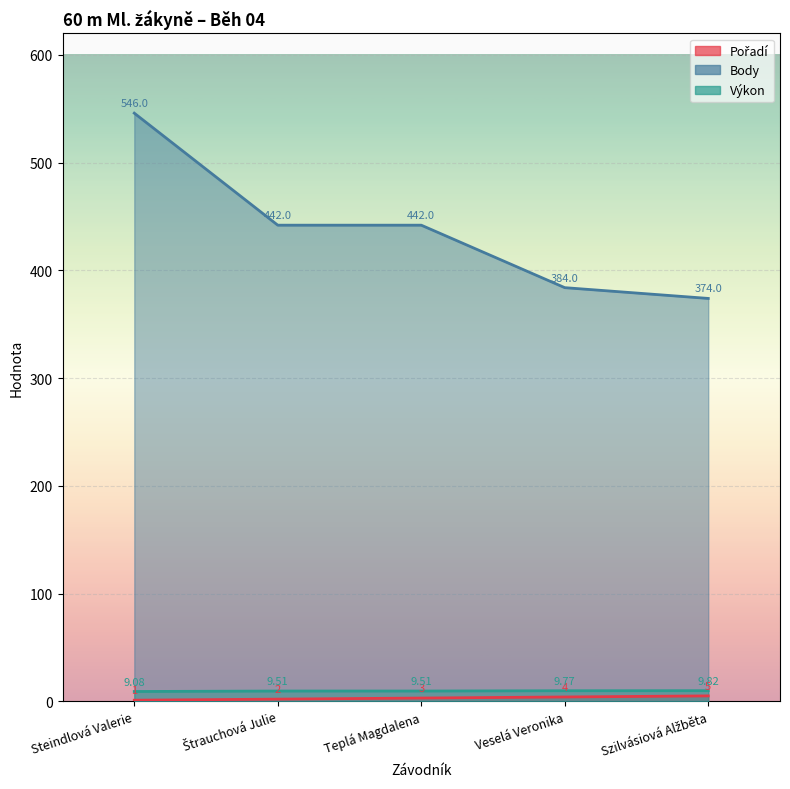

Rank the series by their maximum value, from lowest to highest.

Pořadí, Výkon, Body